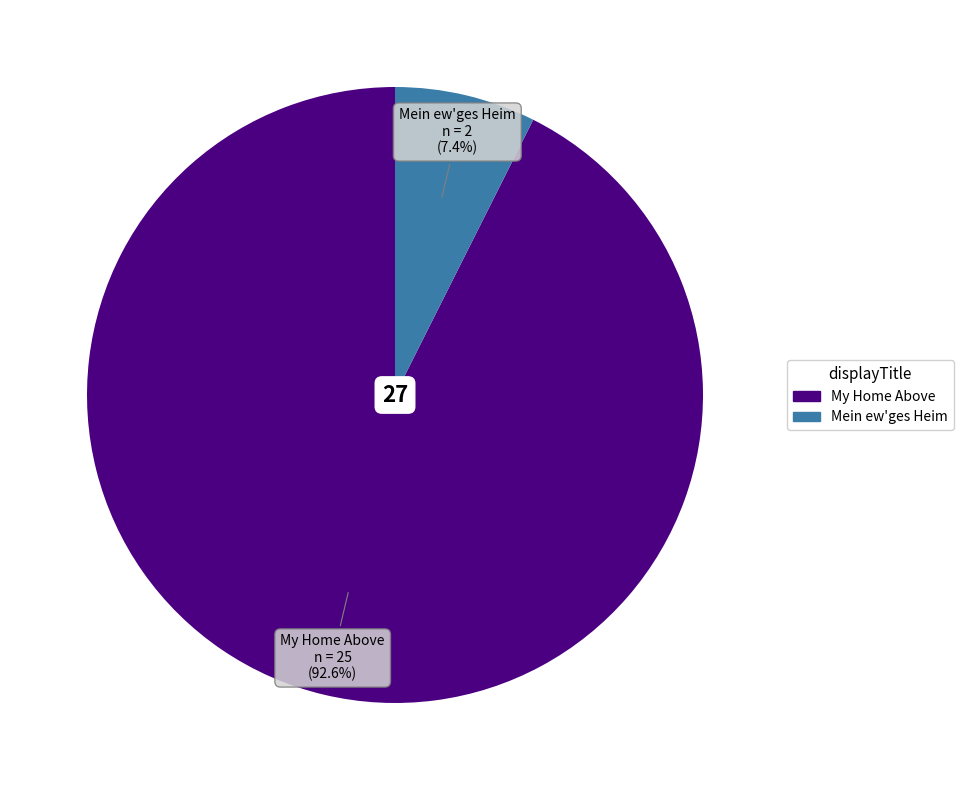

Does Mein ew'ges Heim account for over 50% of the chart?

No